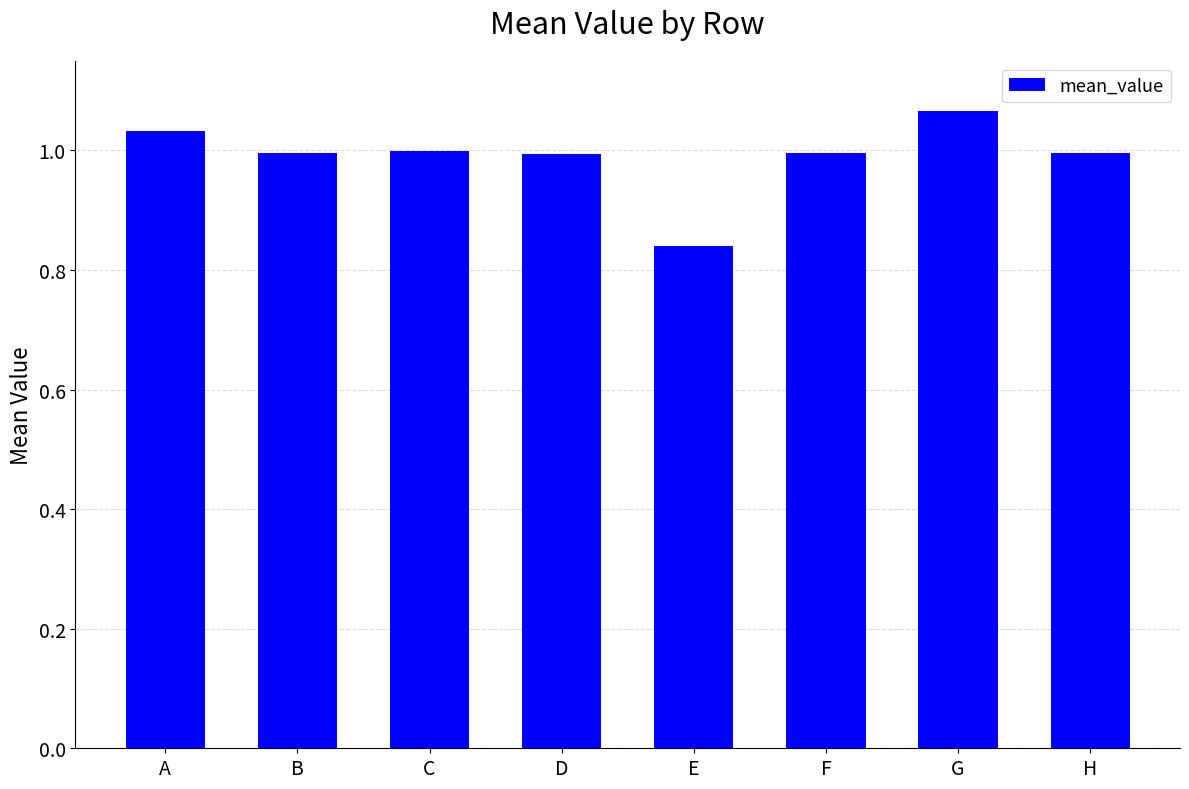

The value at C is 1.5. True or false?

False